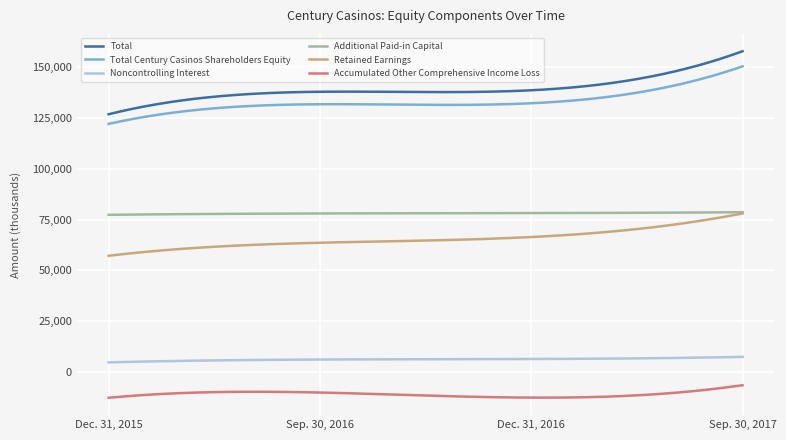

What is the difference between the maximum and minimum values in the Retained Earnings series?

20824.0